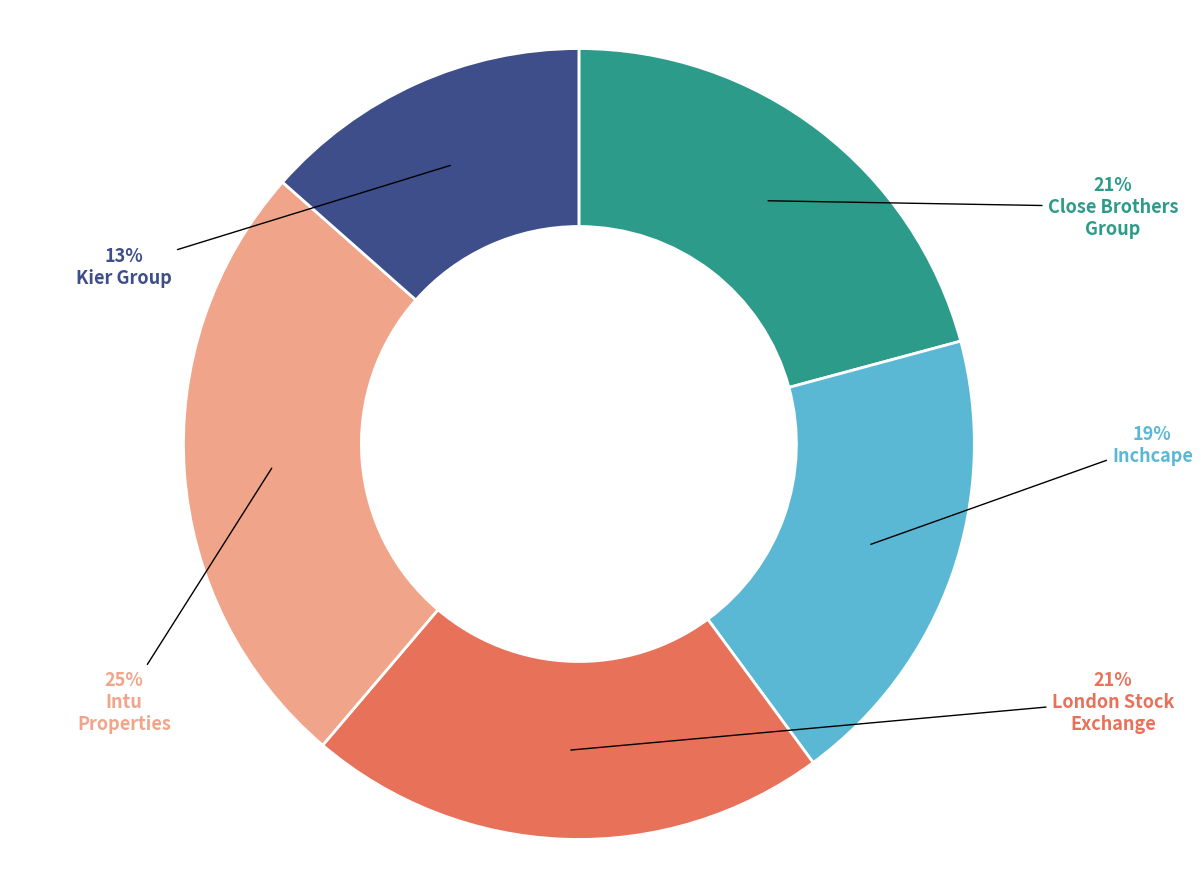

To the nearest percent, what is the difference between the largest and smallest slice percentages?

12%